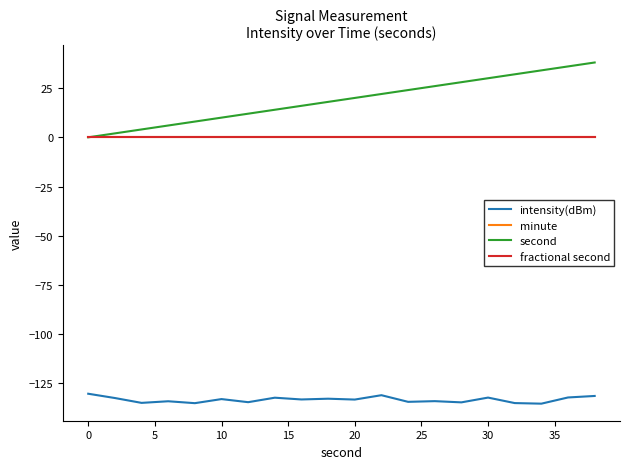

Does the chart display data point markers on the line(s)?

No